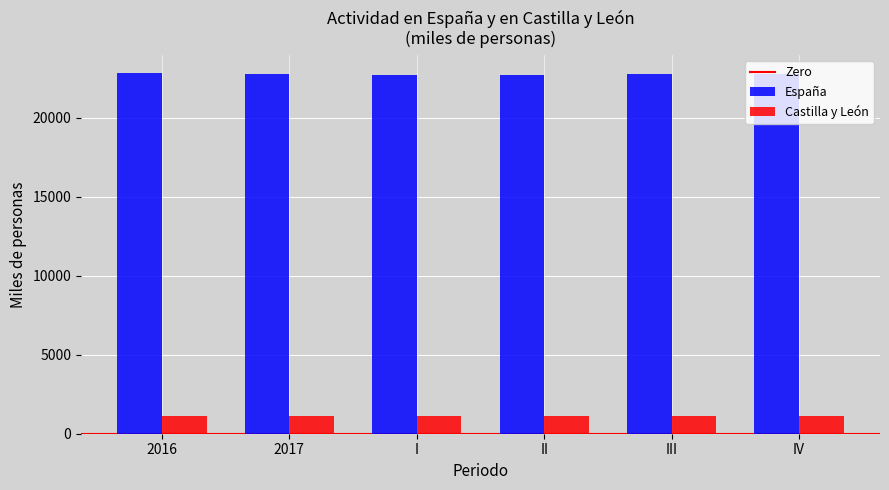

What is the spread (max minus min) of values at 2016?

21676.6